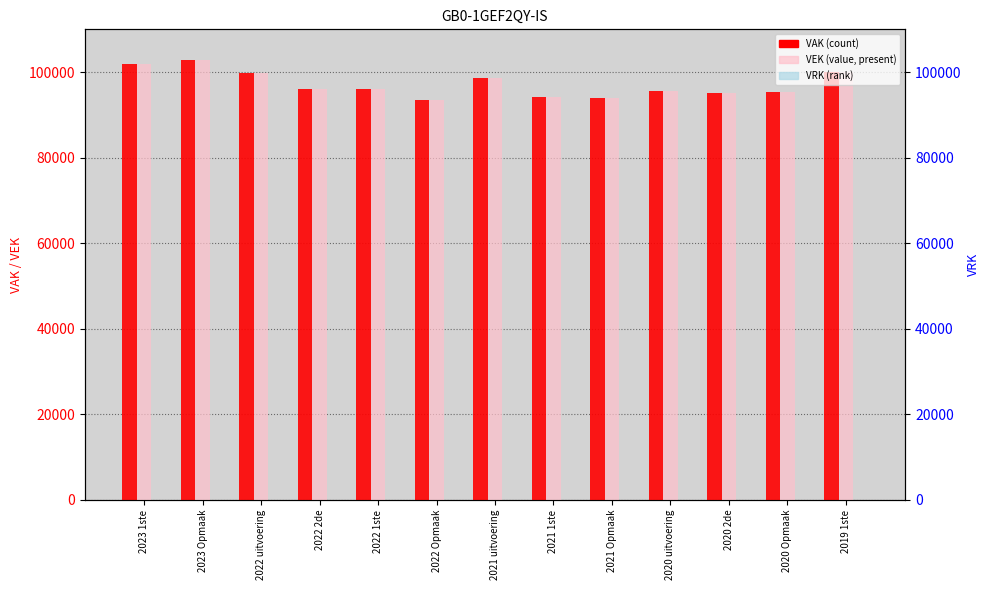

What is the spread (max minus min) of values at 2020 Opmaak?

95324